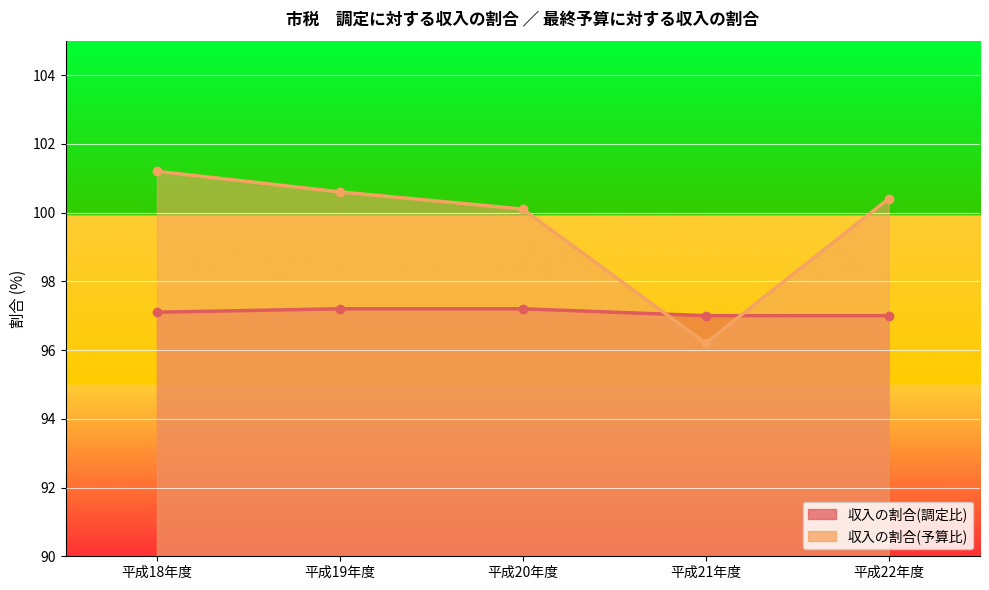

At which category is the sum across all series the highest?

平成18年度